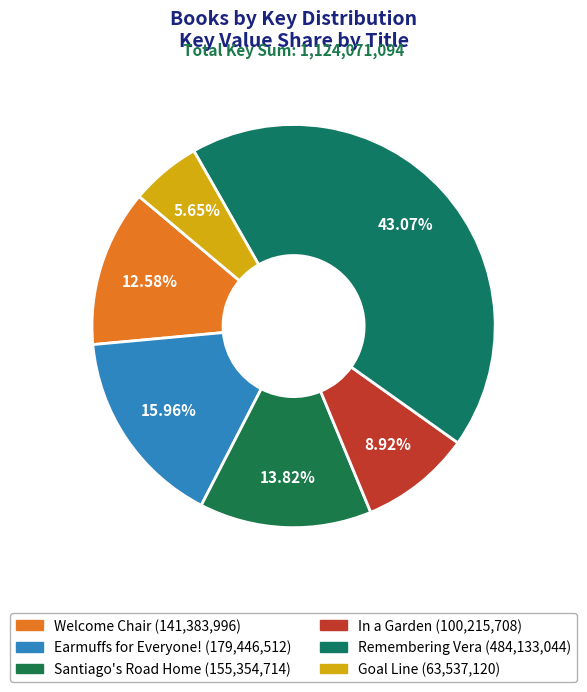

Rank the categories by value from highest to lowest.

Remembering Vera, Earmuffs for Everyone!, Santiago's Road Home, Welcome Chair, In a Garden, Goal Line